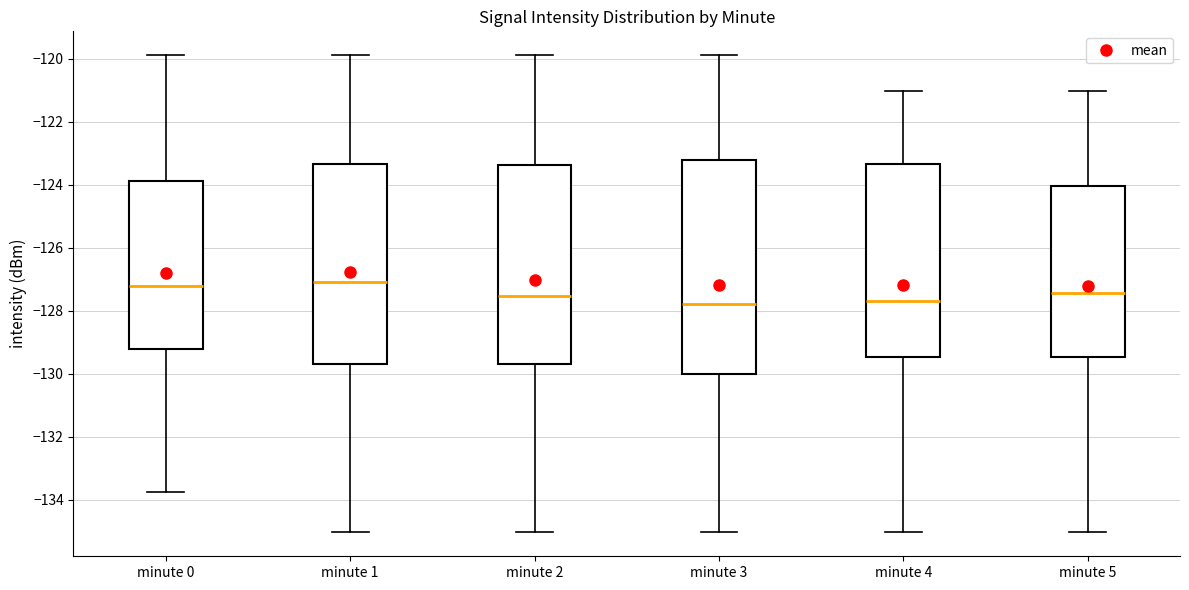

Where does the median line of the box for minute 0 sit on the y-axis? The values are not printed on the chart, so give them approximately, as read against the axis.

-127.2